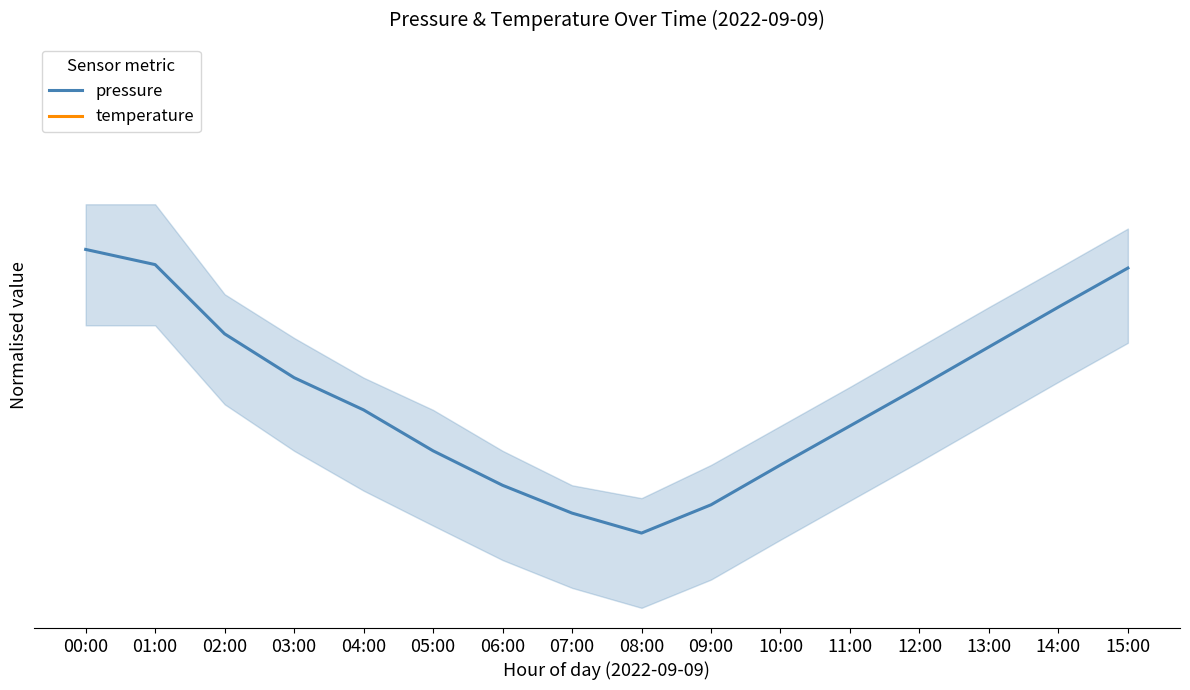

What is the value of the temperature point at the 3rd from the left?

31.8